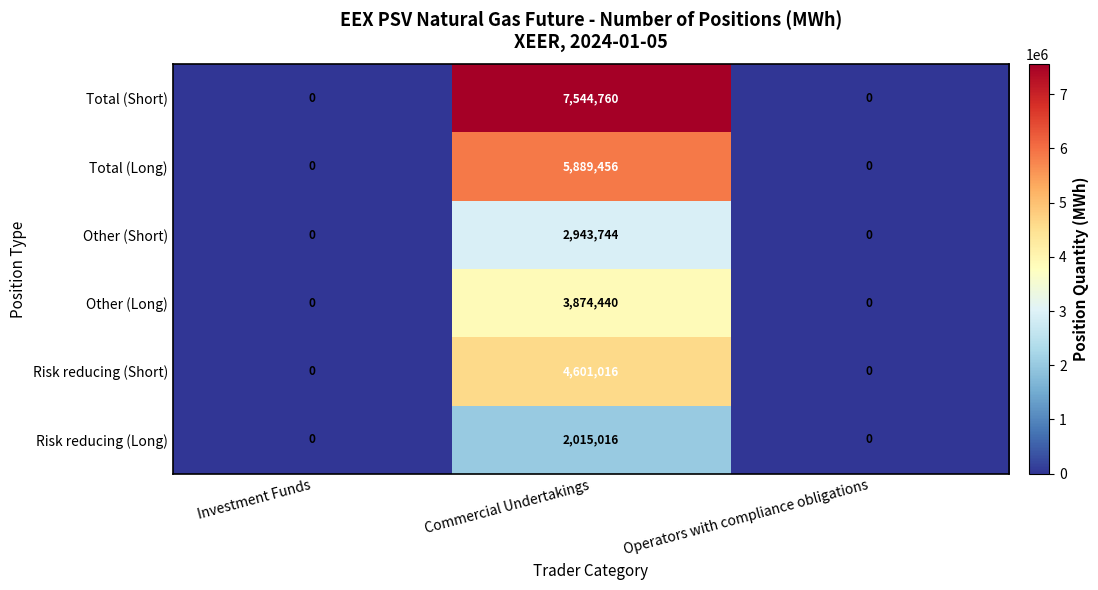

At which category is the sum across all series the highest?

Commercial Undertakings